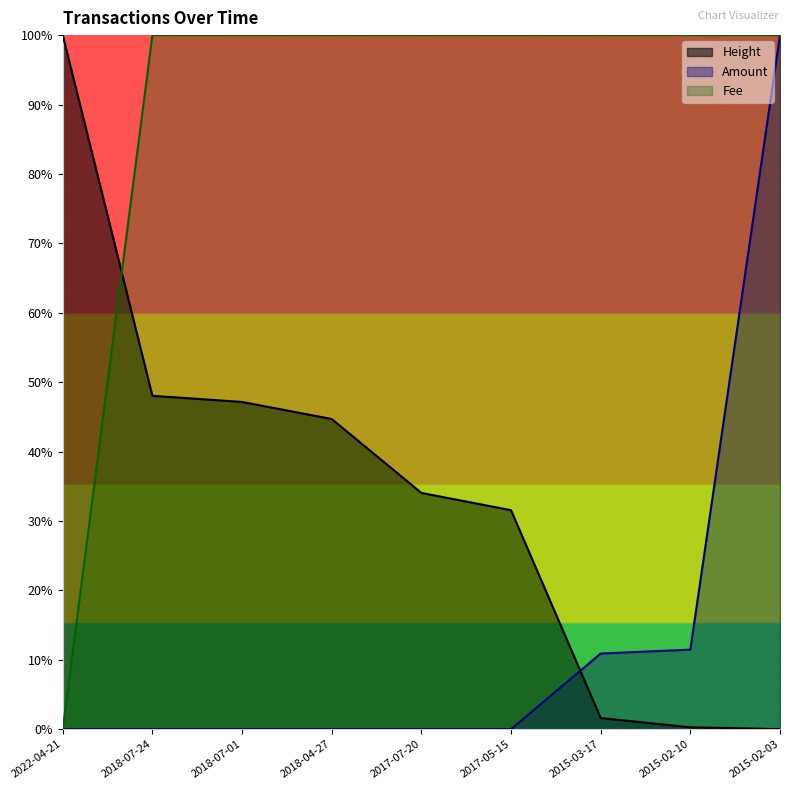

Which series changed the most between 2018-07-24 and 2015-02-10?

Height